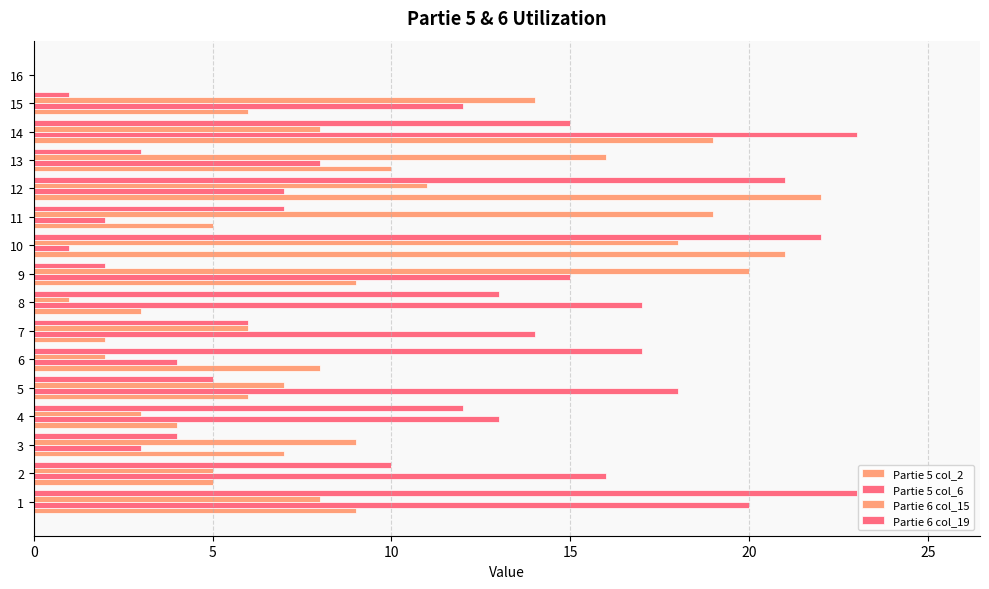

How many positive values does the Partie 5 col_2 series have?

15